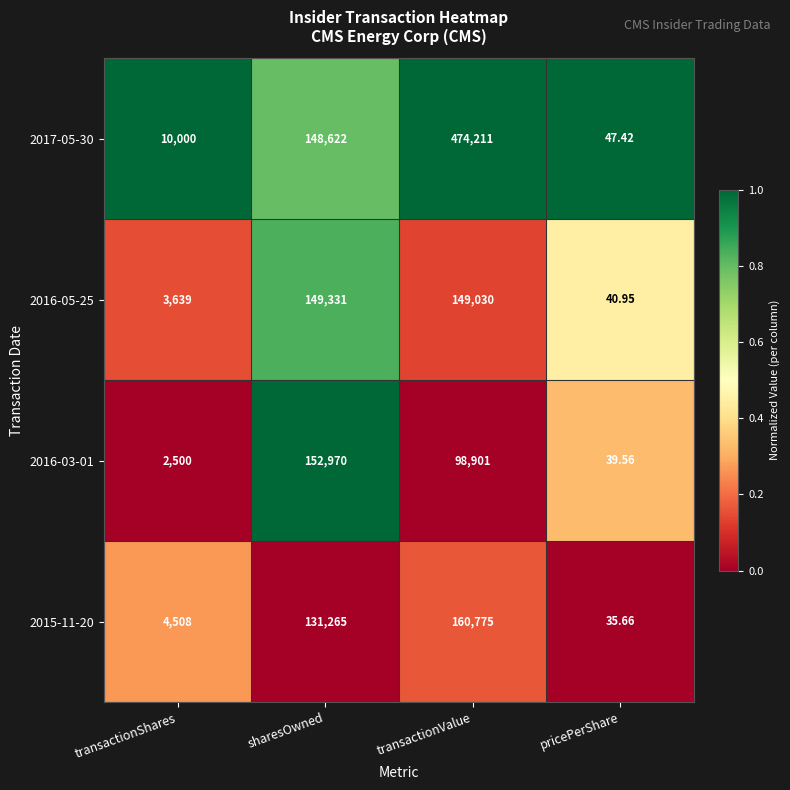

Is the value of 2016-03-01 at transactionValue greater than the value of 2015-11-20 at transactionShares?

Yes